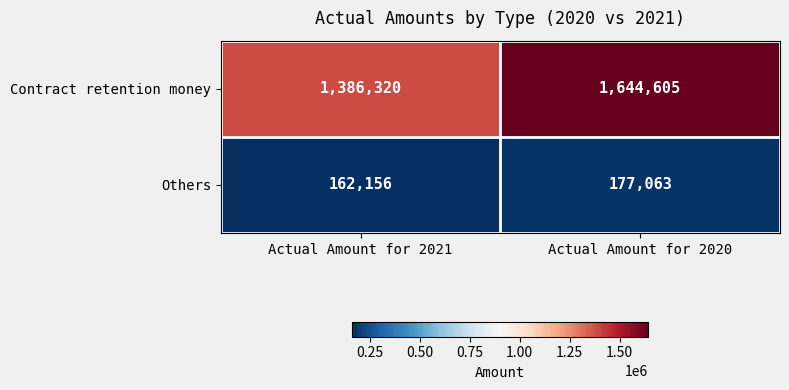

At how many categories does at least one series exceed 1636609?

1